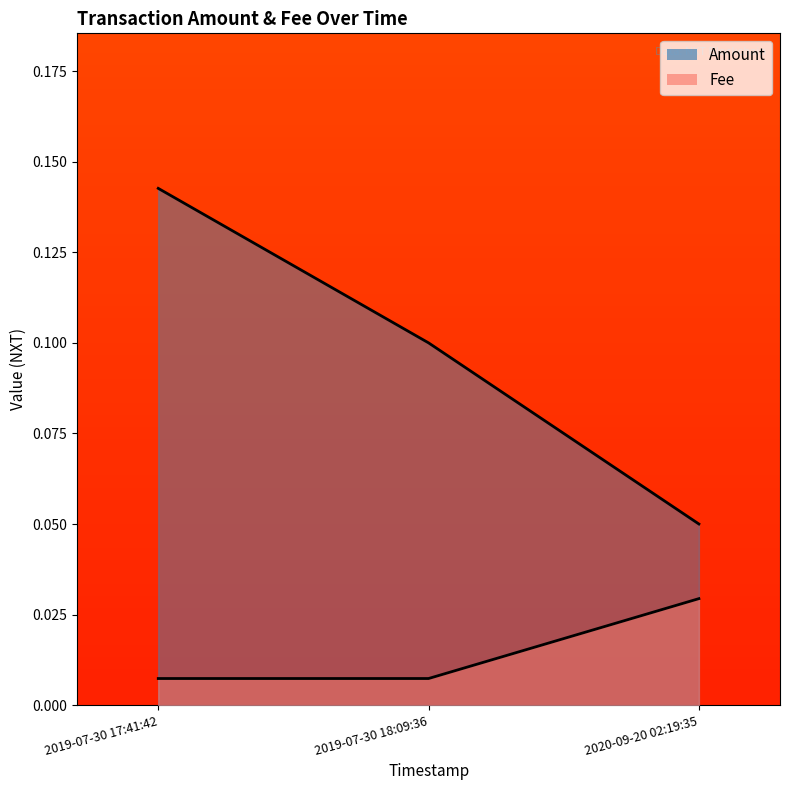

Count the Fee values in the range 0 to 1.

3